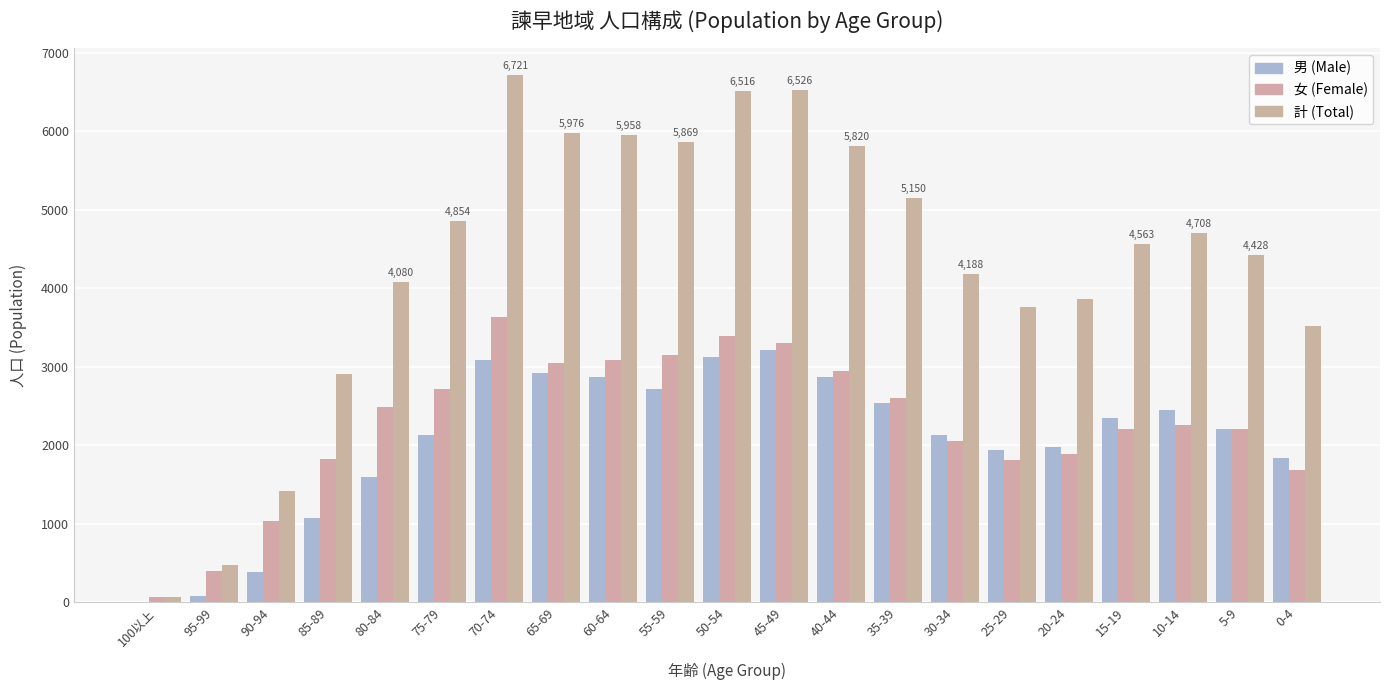

Count the number of categories in the chart.

21